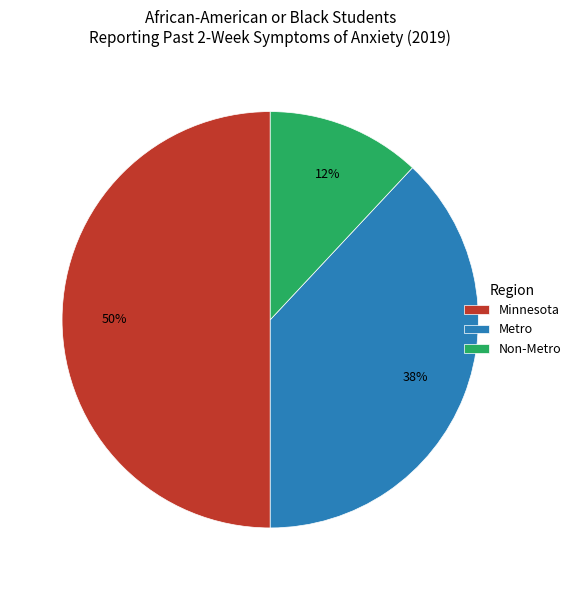

To the nearest percent, what is the average slice percentage?

33%